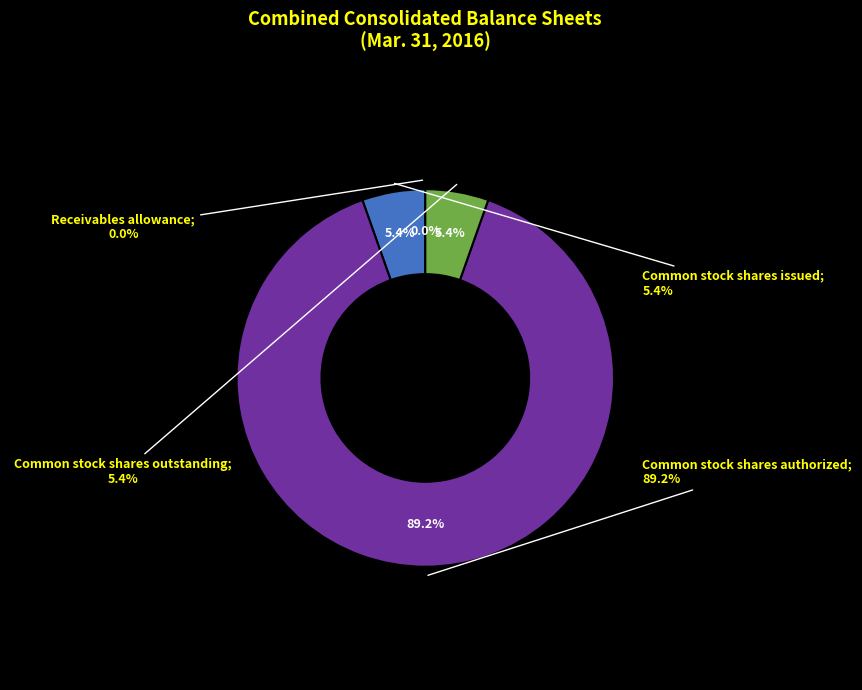

True or false: Common stock shares outstanding accounts for 5% of the total.

True